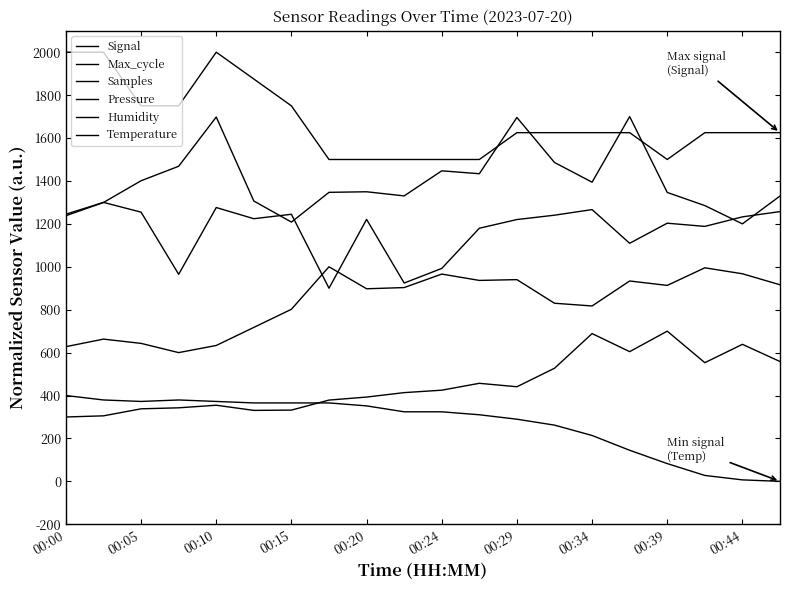

Is this an area chart (filled region under the line)?

No